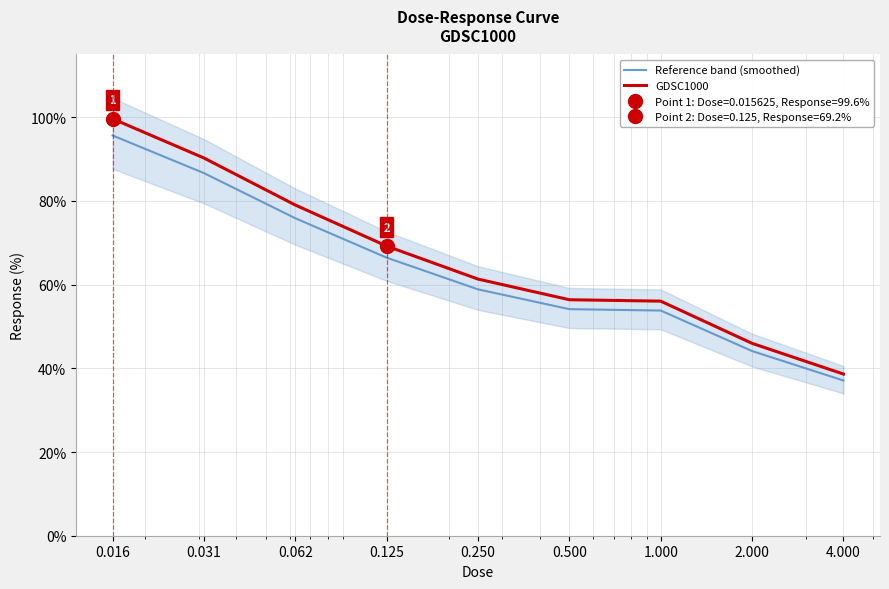

Reading right to left, list all the values displayed in this chart.

Reference band (smoothed): 4.000=37.1	2.000=44.1	1.000=53.8	0.500=54.1	0.250=58.9	0.125=66.5	0.062=75.9	0.031=86.7	0.016=95.6
GDSC1000: 4.000=38.6	2.000=46.0	1.000=56.1	0.500=56.4	0.250=61.3	0.125=69.2	0.062=79.0	0.031=90.3	0.016=99.6